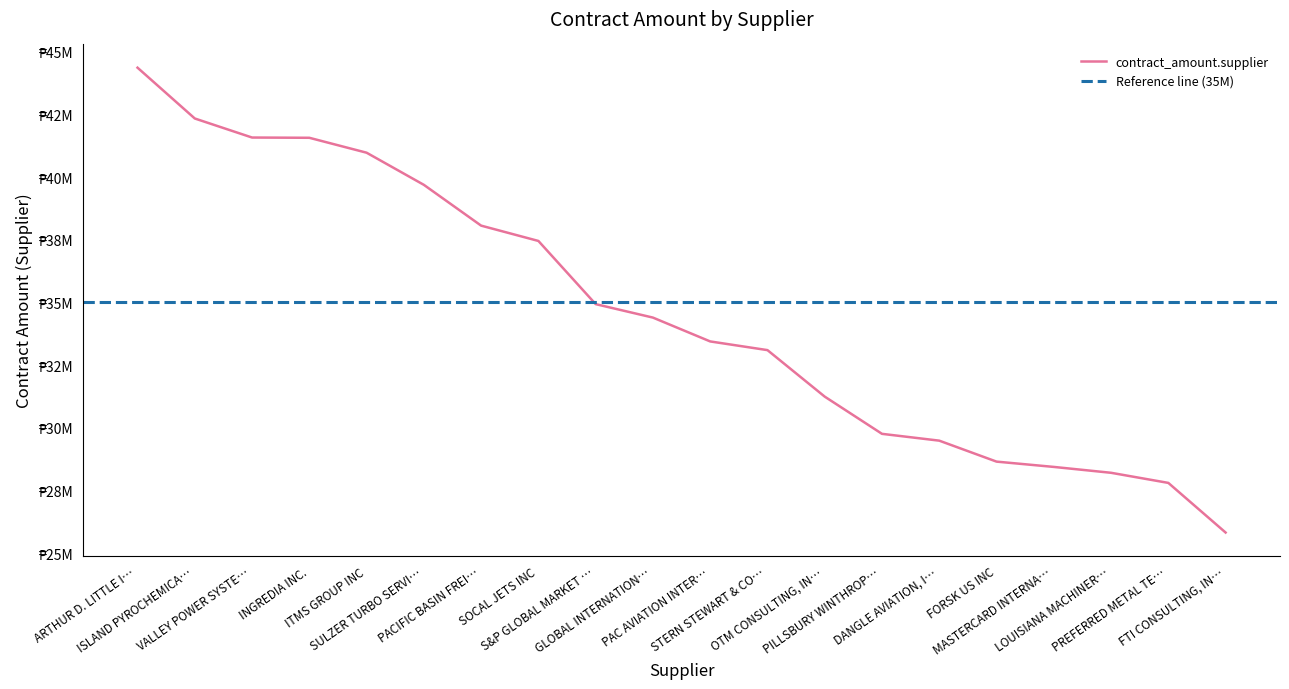

True or false: the data has more than 0 interior local peaks.

False